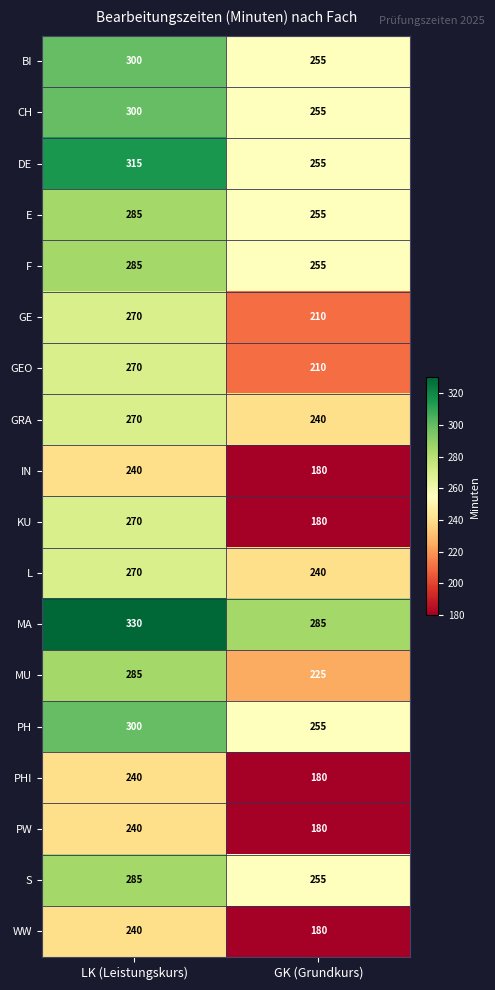

At how many categories does at least one series exceed 321?

1